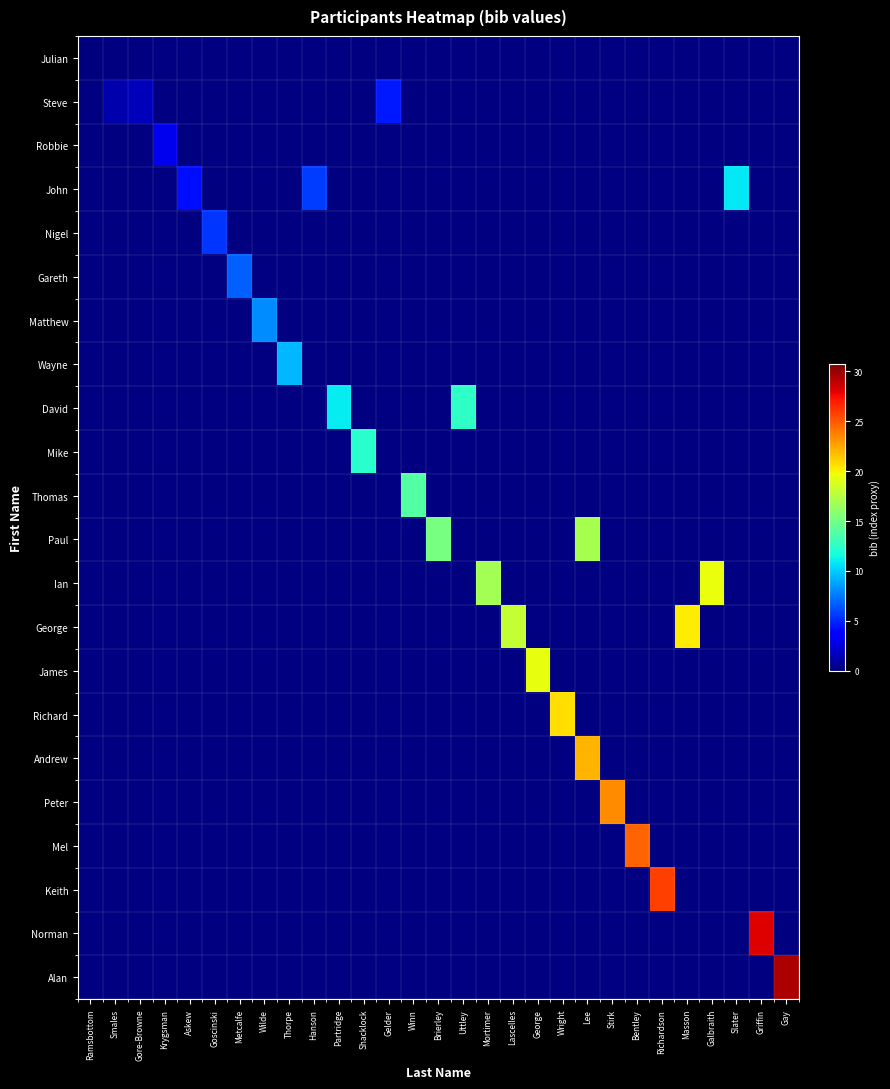

Is the value of Richard at Griffin greater than the value of James at Mortimer?

No